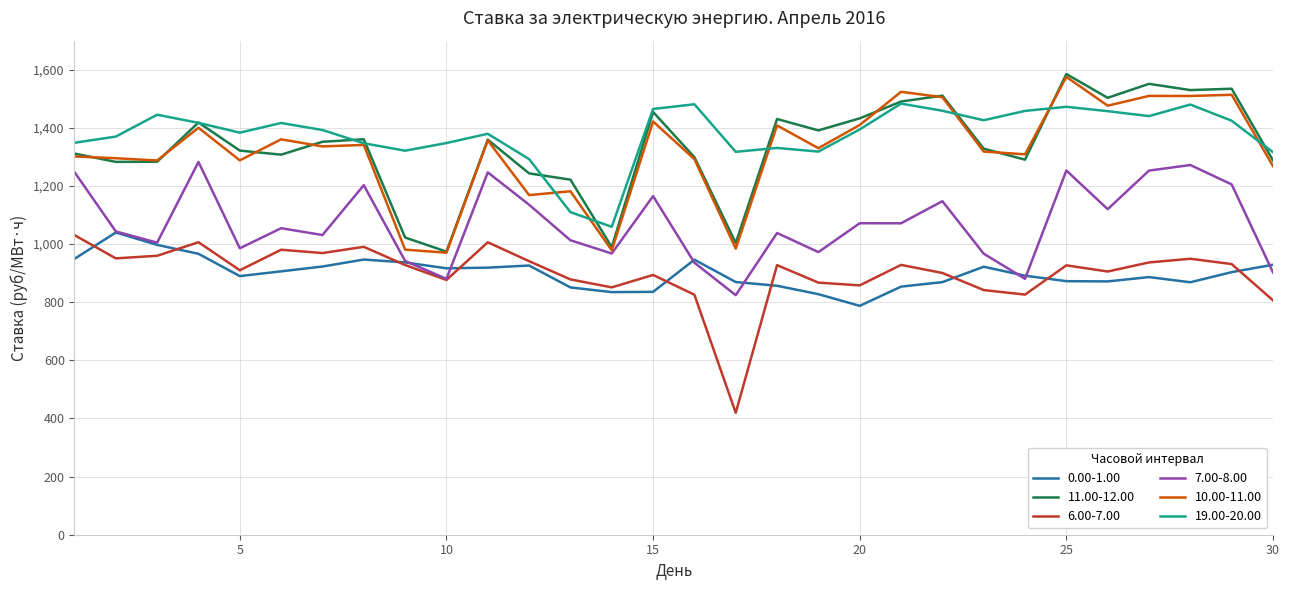

True or false: 11.00-12.00 and 6.00-7.00 intersect in this chart.

False